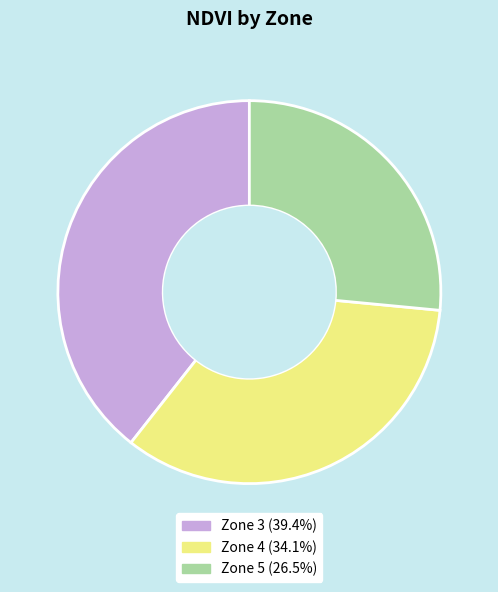

Is the sum of Zone 5 and Zone 4 greater than half?

Yes